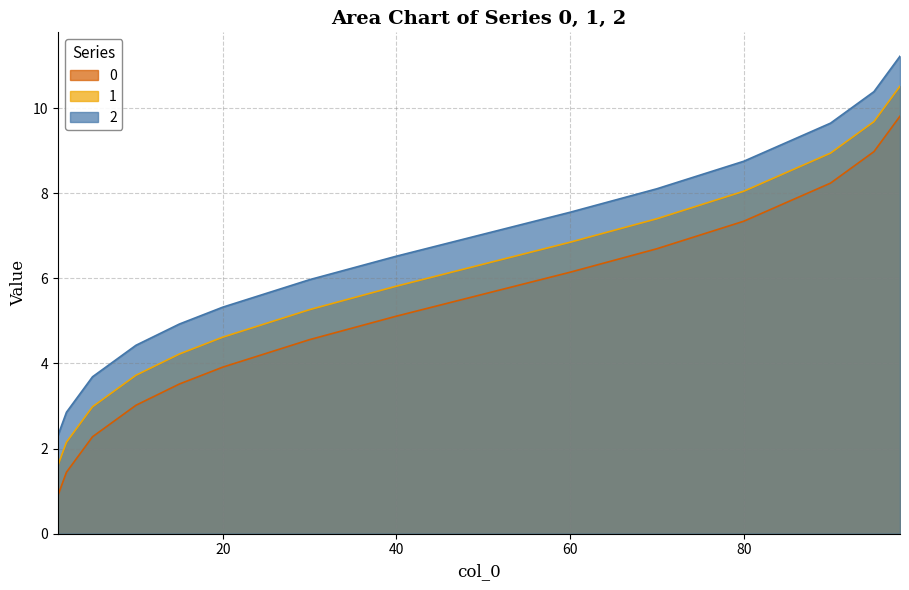

Does the chart have visible grid lines?

Yes